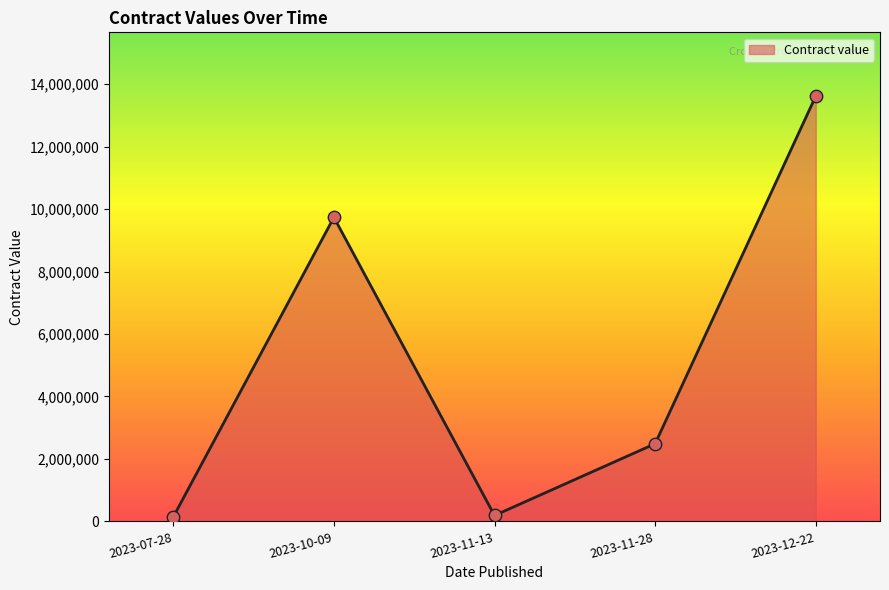

Which has a higher value, 2023-12-22 or 2023-10-09?

2023-12-22